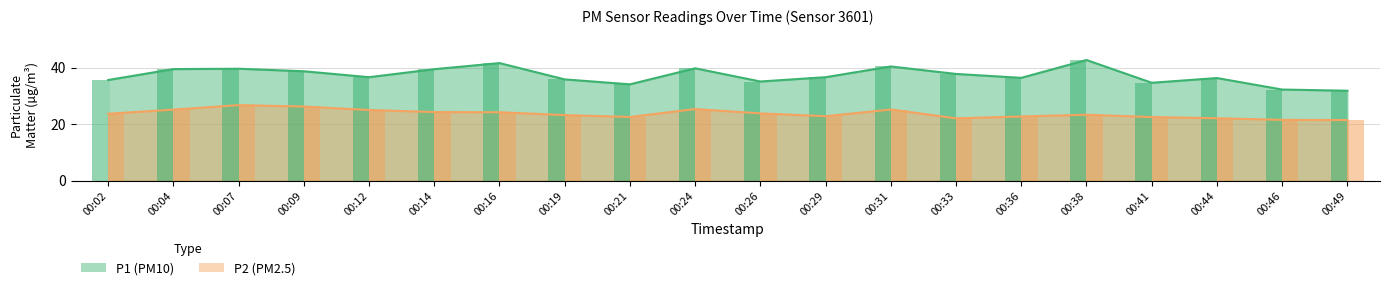

What is the approximate value of P2 at 00:33?

22.1